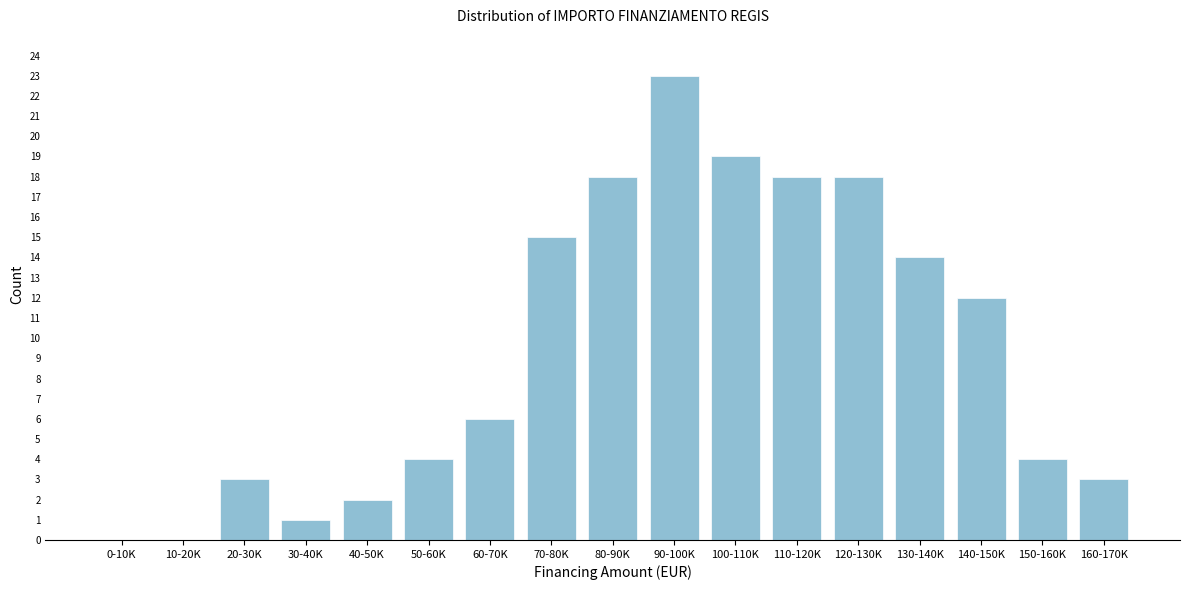

Reading left to right, what are all the values shown in this chart?

0-10K=0	10-20K=0	20-30K=3	30-40K=1	40-50K=2	50-60K=4	60-70K=6	70-80K=15	80-90K=18	90-100K=23	100-110K=19	110-120K=18	120-130K=18	130-140K=14	140-150K=12	150-160K=4	160-170K=3